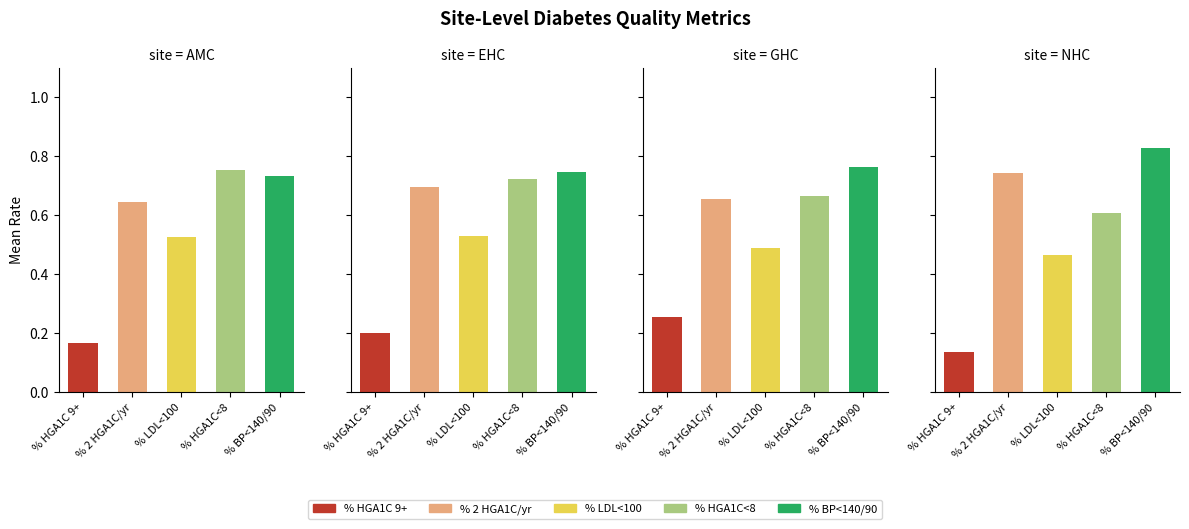

What is the difference between the highest and lowest values at AMC?

0.6